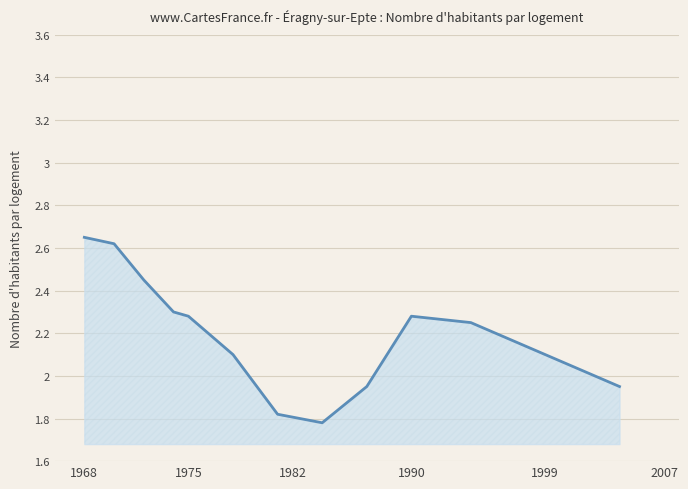

What is the difference between the second highest and minimum values?

0.8